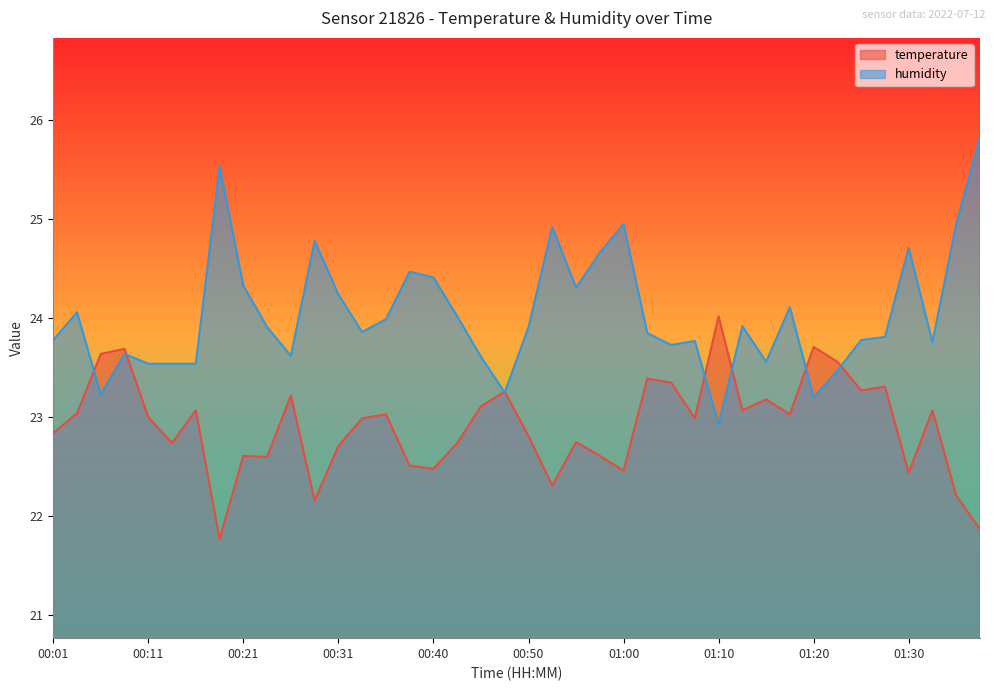

True or false: temperature has more than 2 interior local peaks.

True